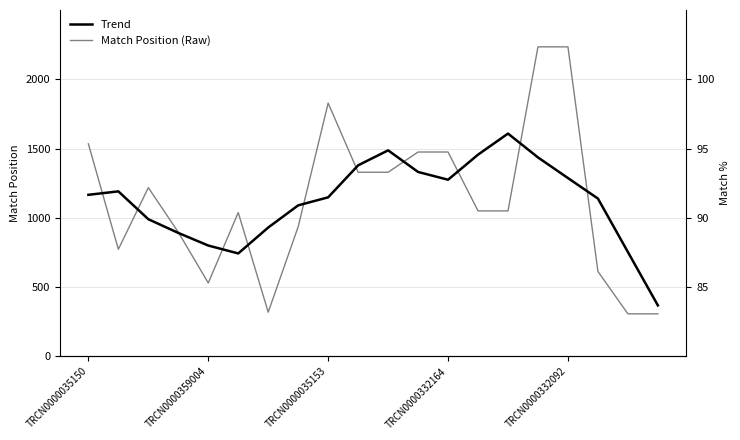

What position from the right is 13?

7